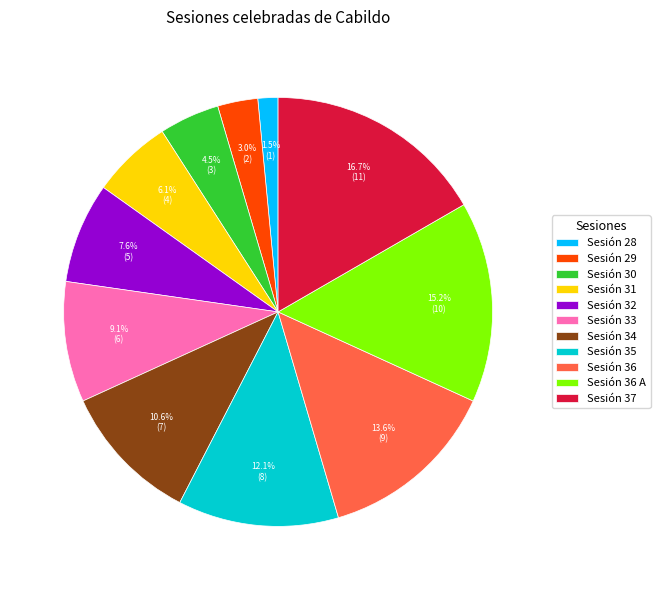

Count the number of slices in the pie.

11